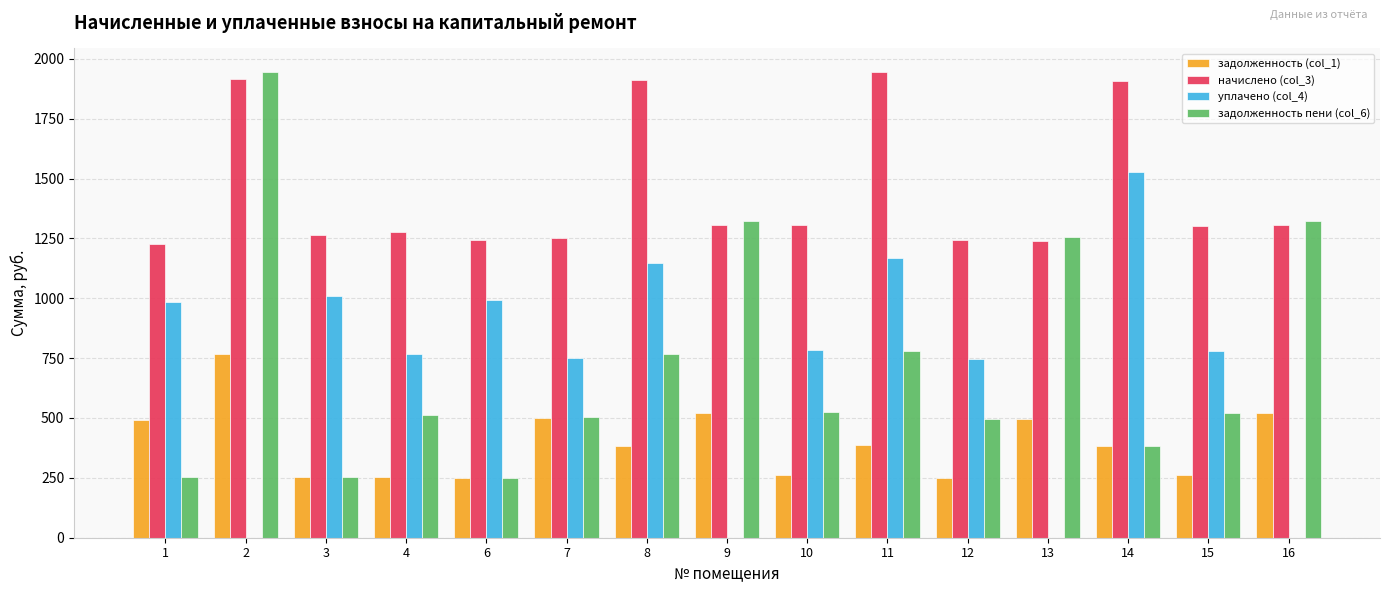

What is the sum of all задолженность пени (col_6) values?

11085.0